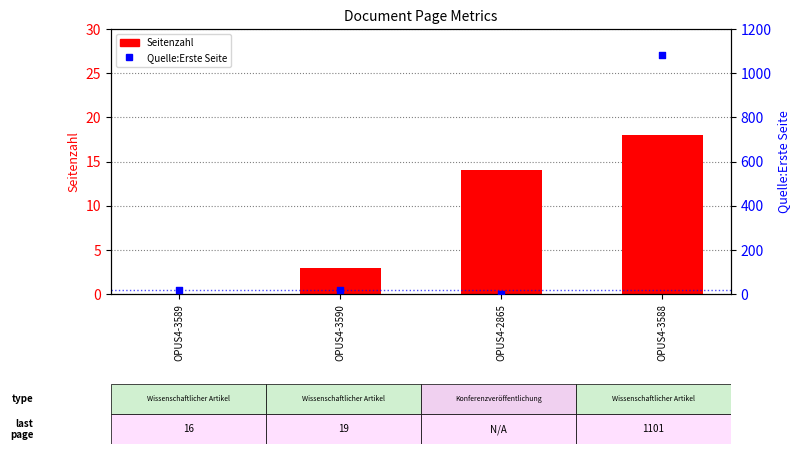

Which series has the widest spread of Y values?

Quelle:Erste Seite